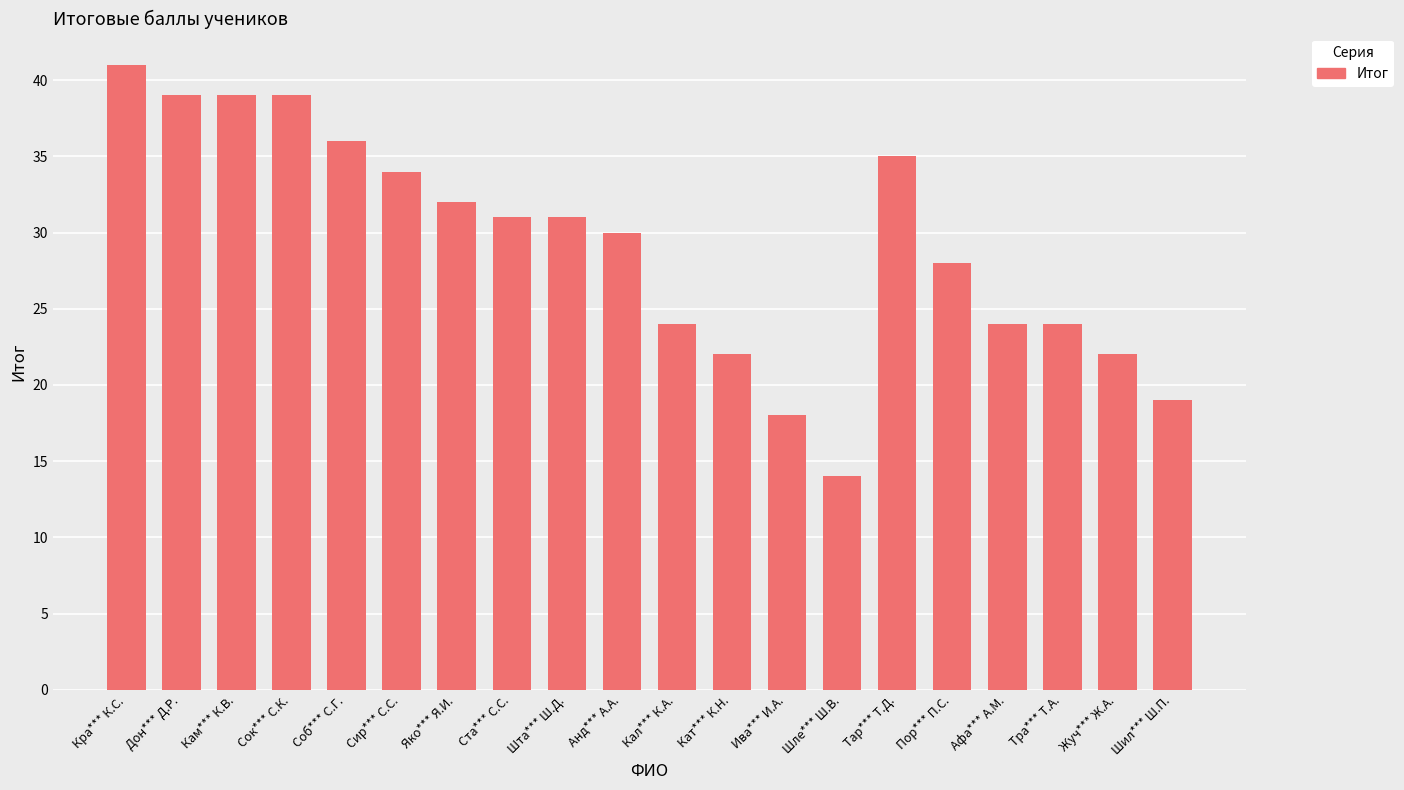

What is the value of the 3rd bar from the left?

39